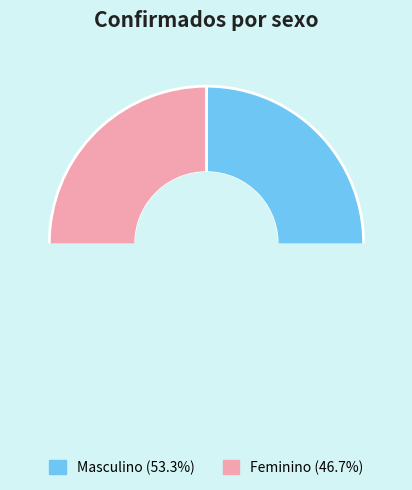

To the nearest percent, what percentage of the pie is Masculino?

53%